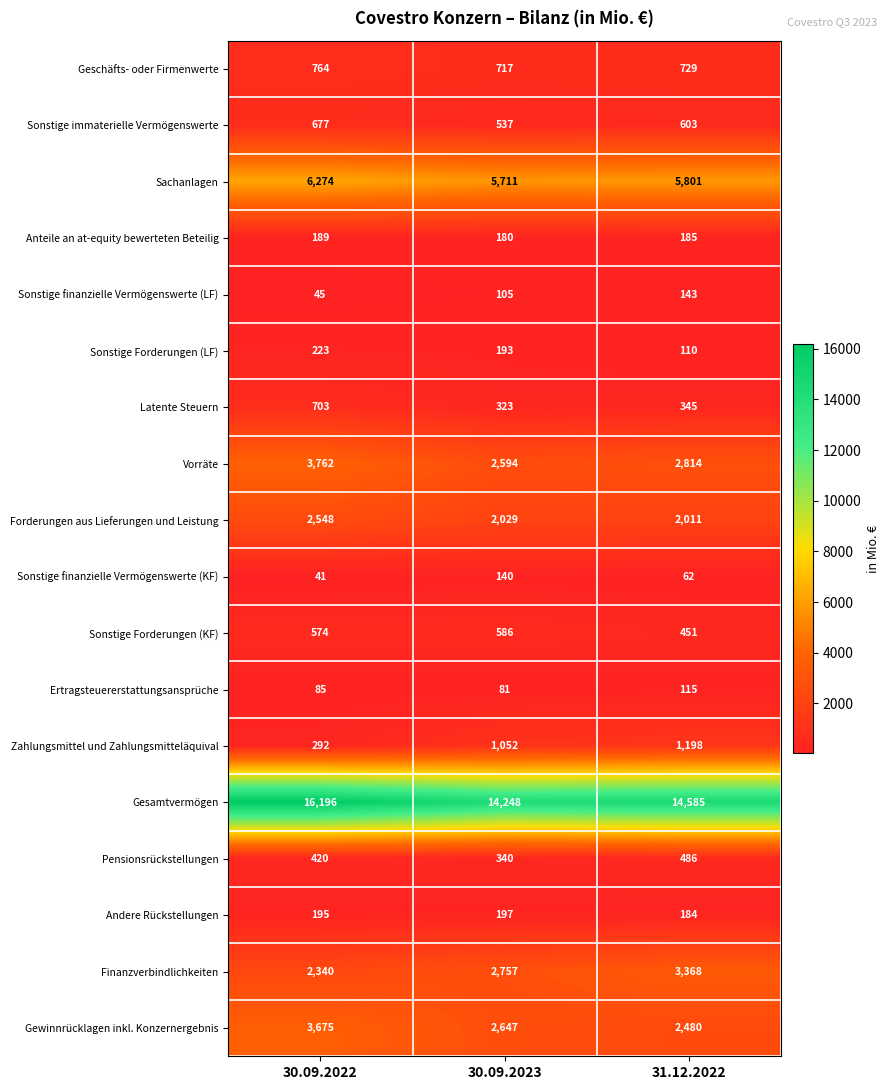

What is the difference between the highest and lowest values at 30.09.2022?

16155